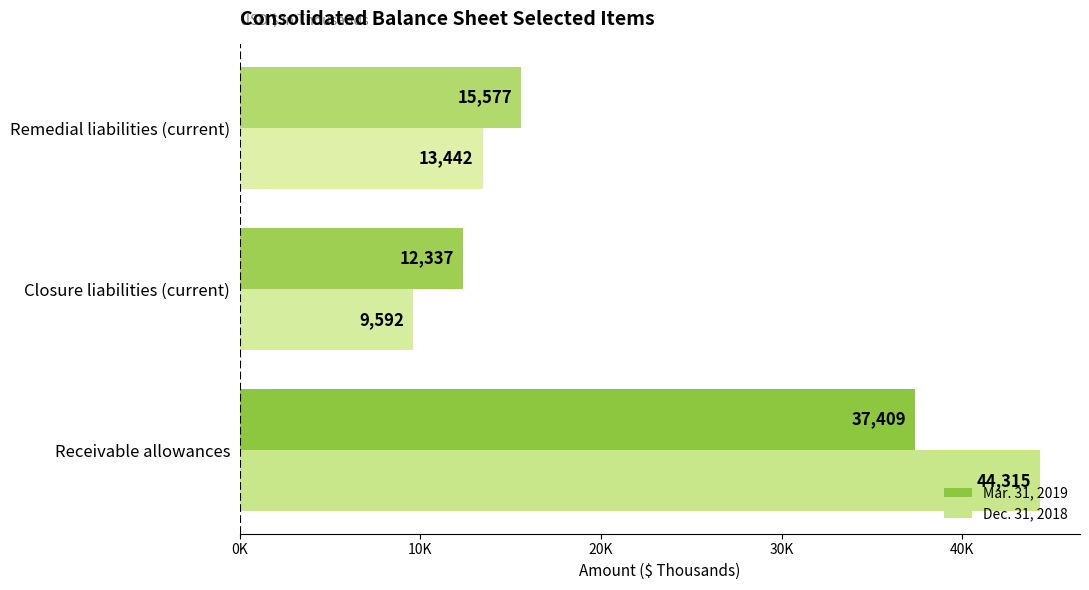

What is the minimum value shown in the chart?

9592